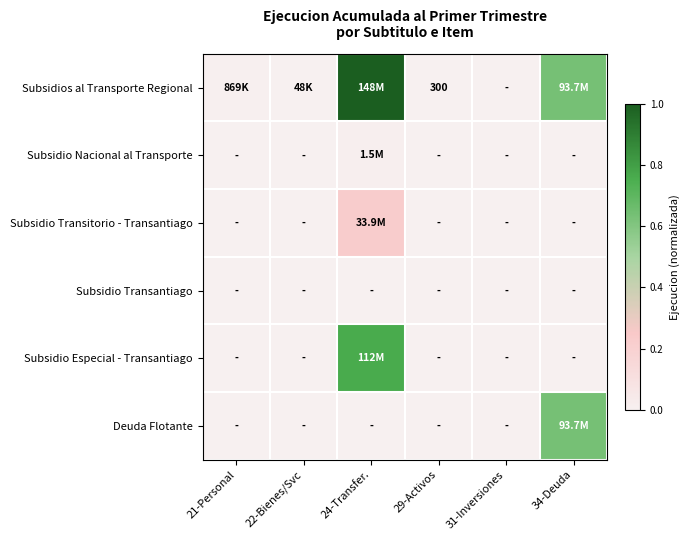

True or false: Subsidio Especial - Transantiago has a value of 0.2 at 21-Personal.

False